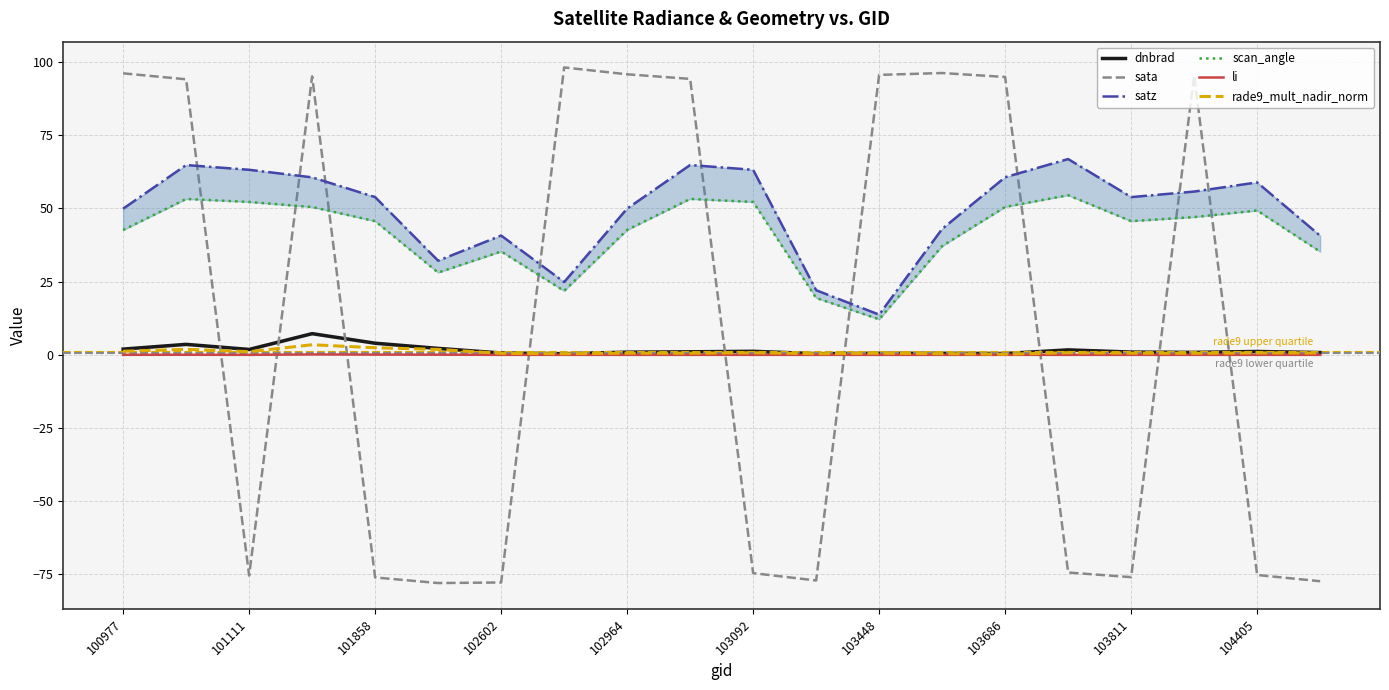

True or false: sata and dnbrad cross at least once.

True